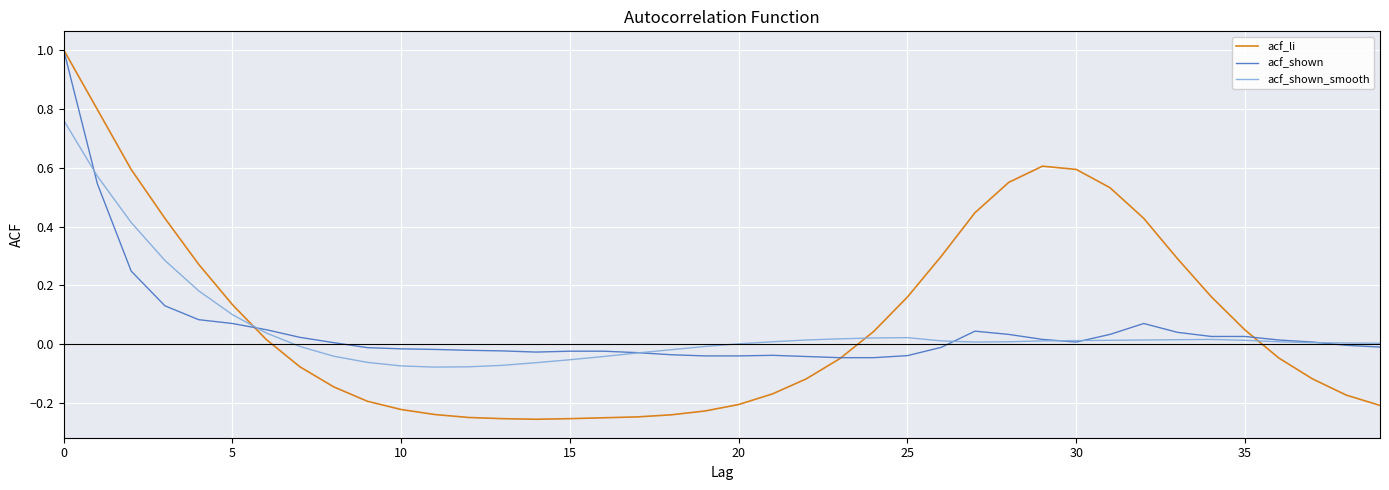

Which series has the largest range (max minus min)?

acf_li